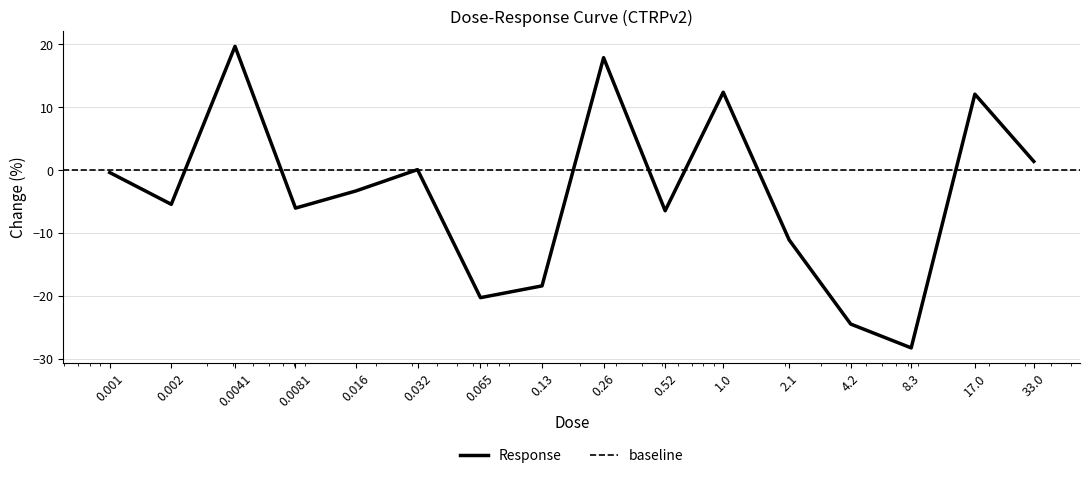

Reading left to right, transcribe all the data shown in this chart.

-0.4	-5.4	19.7	-6.0	-3.3	0.1	-20.3	-18.4	17.9	-6.4	12.4	-11.1	-24.5	-28.2	12.1	1.4